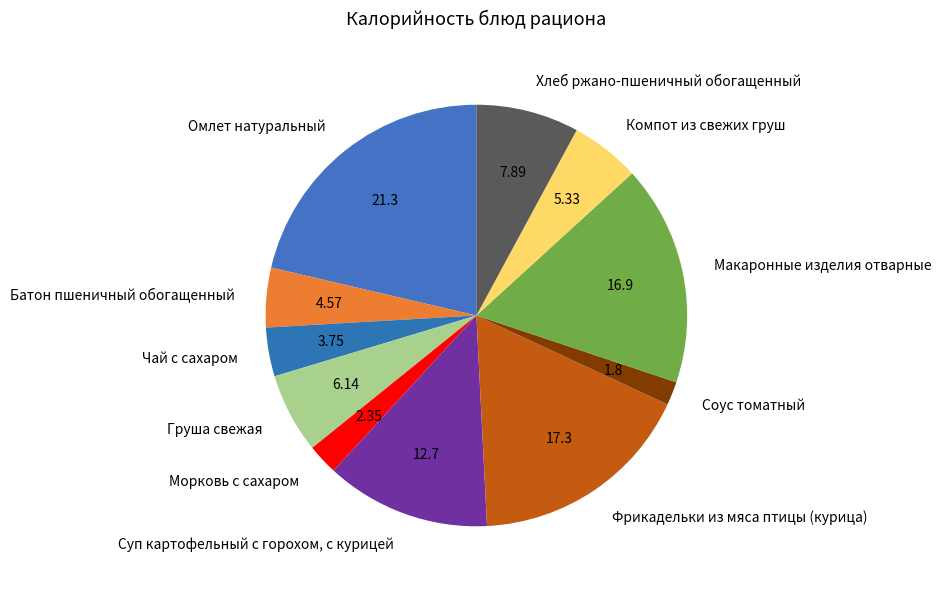

Is there any slice that represents more than half of the pie?

No